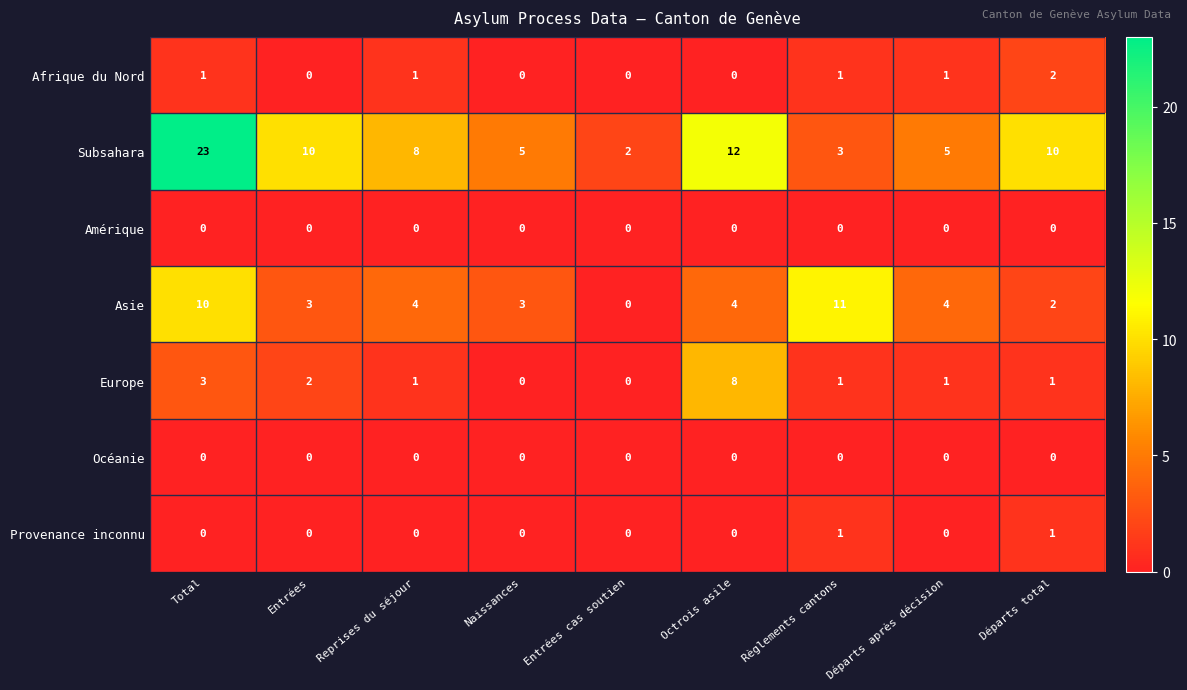

What is the total value across all series at Départs total?

16